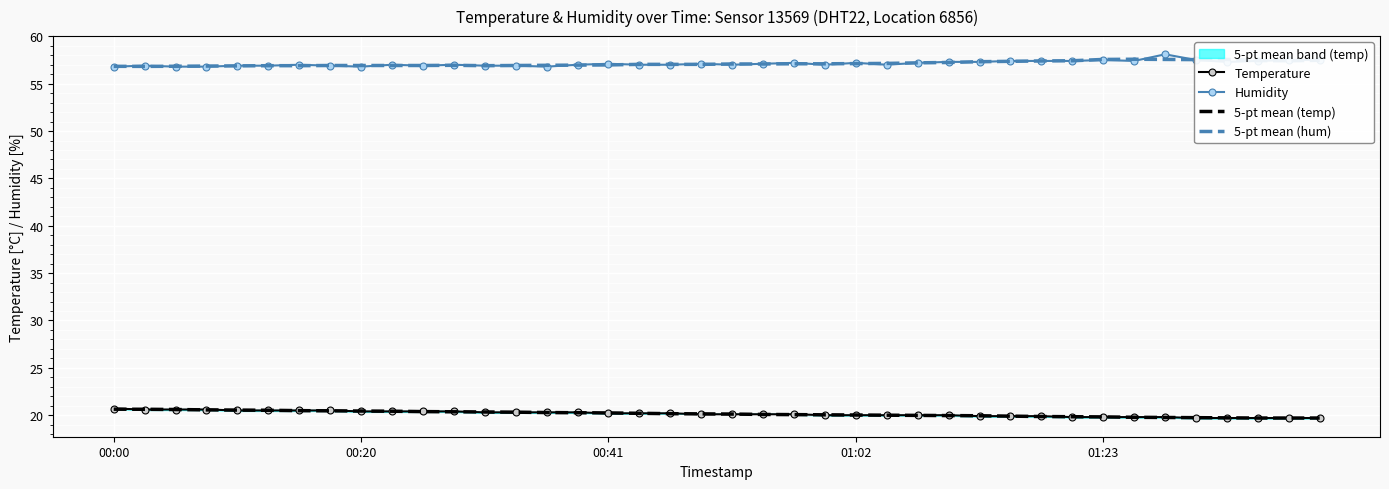

Reading right to left, what are all the values shown in this chart?

Temperature: 19.7	19.7	19.7	19.7	19.7	19.8	19.8	19.8	19.8	19.9	19.9	19.9	20.0	20.0	20.0	20.0	20.0	20.1	20.1	20.1	20.1	20.2	20.2	20.2	20.3	20.3	20.3	20.3	20.4	20.4	20.4	20.4	20.5	20.5	20.5	20.5	20.6	20.6	20.6	20.7
Humidity: 57.5	57.5	57.4	57.3	57.5	58.1	57.4	57.5	57.4	57.4	57.4	57.3	57.3	57.2	57.0	57.2	57.0	57.2	57.1	57.0	57.1	57.0	57.0	57.1	57.0	56.8	56.9	56.9	57.0	56.9	57.0	56.8	56.9	57.0	56.9	56.9	56.8	56.8	56.9	56.8
5-pt mean (temp): 19.7	19.7	19.7	19.7	19.7	19.8	19.8	19.8	19.8	19.9	19.9	19.9	20.0	20.0	20.0	20.0	20.0	20.1	20.1	20.1	20.1	20.2	20.2	20.2	20.3	20.3	20.3	20.3	20.4	20.4	20.4	20.4	20.5	20.5	20.5	20.5	20.6	20.6	20.6	20.6
5-pt mean (hum): 57.5	57.4	57.4	57.6	57.5	57.6	57.6	57.6	57.4	57.4	57.4	57.3	57.2	57.2	57.1	57.1	57.1	57.1	57.1	57.1	57.0	57.0	57.0	57.0	57.0	56.9	56.9	56.9	56.9	56.9	56.9	56.9	56.9	56.9	56.9	56.9	56.9	56.8	56.8	56.8